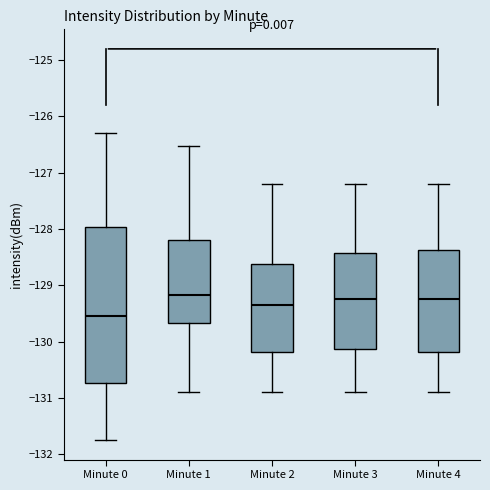

Where does the upper whisker of the box for Minute 0 end on the y-axis? The values are not printed on the chart, so give them approximately, as read against the axis.

-126.3